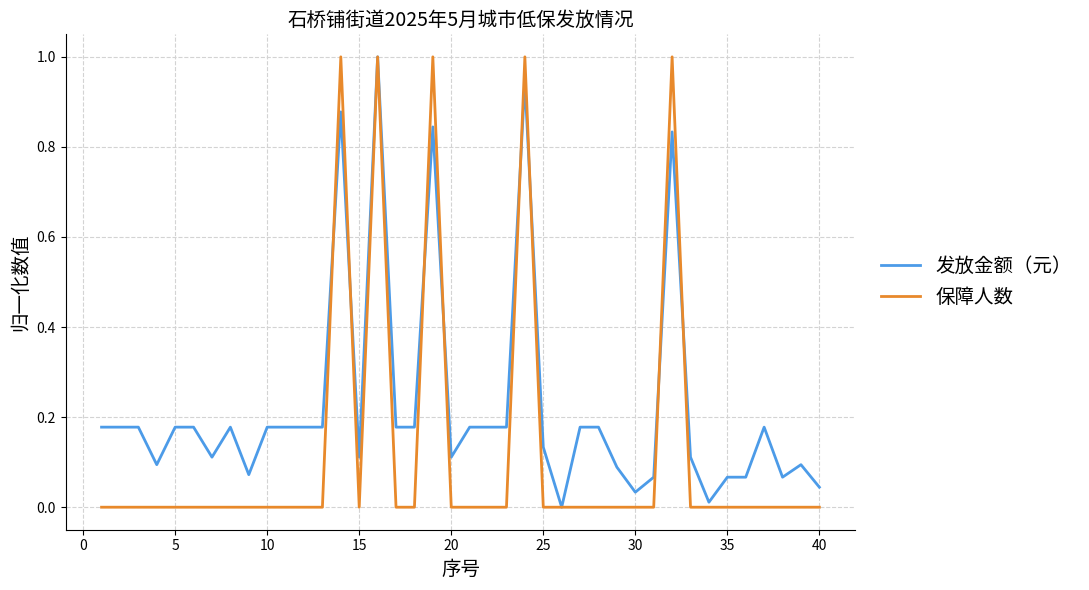

Which series has the largest total across all categories?

发放金额（元）